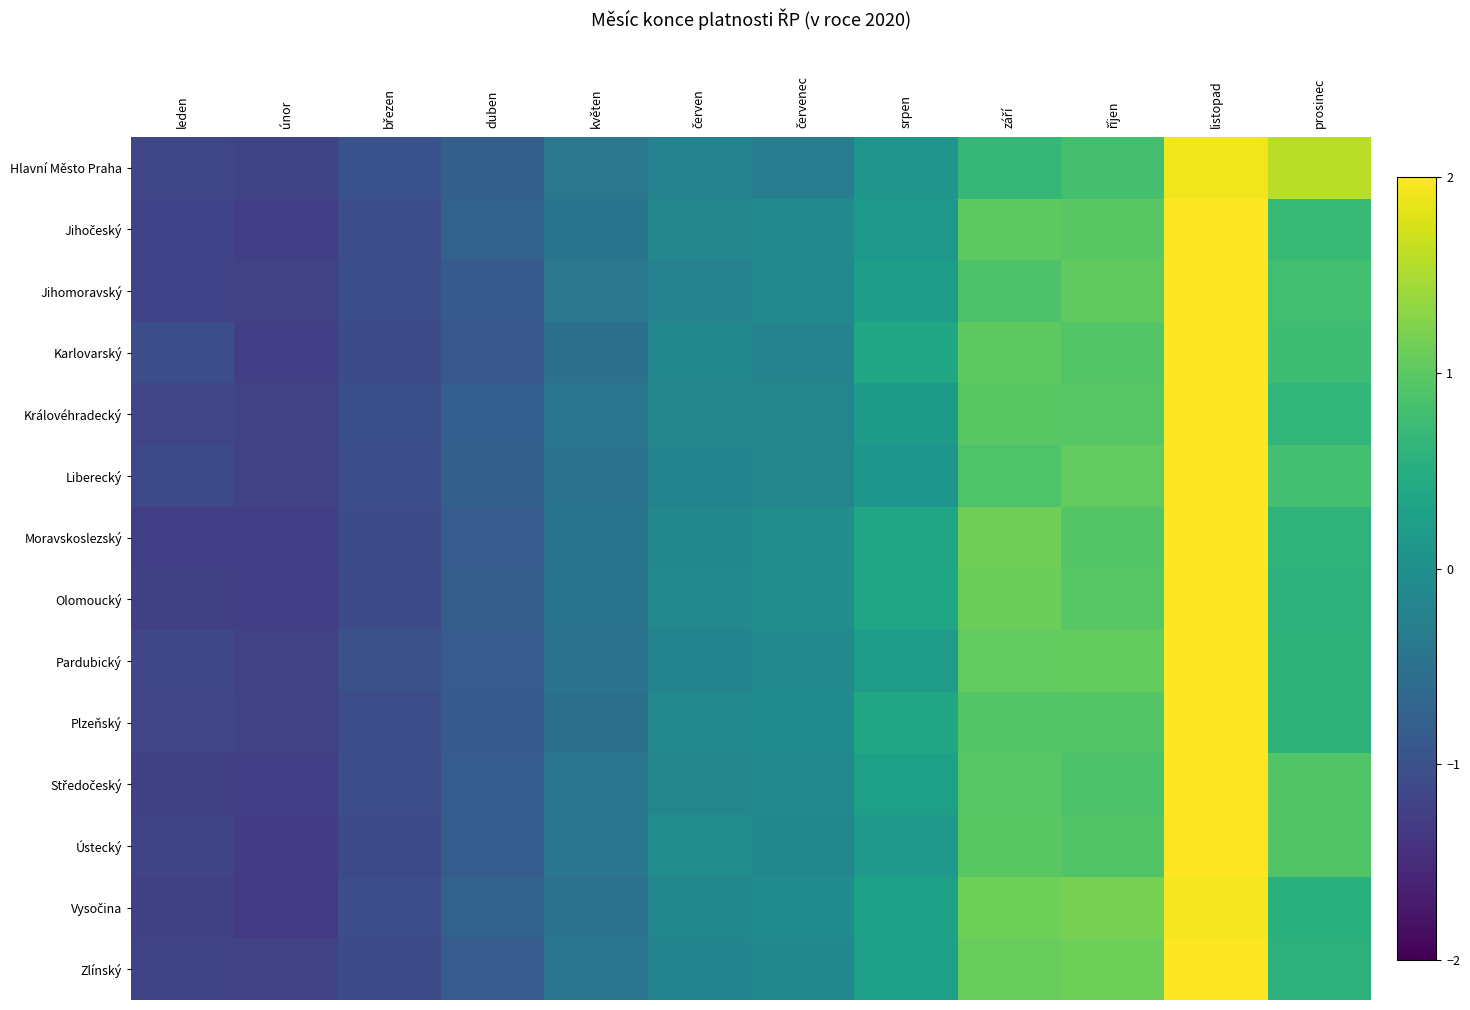

Count the number of categories in the chart.

12